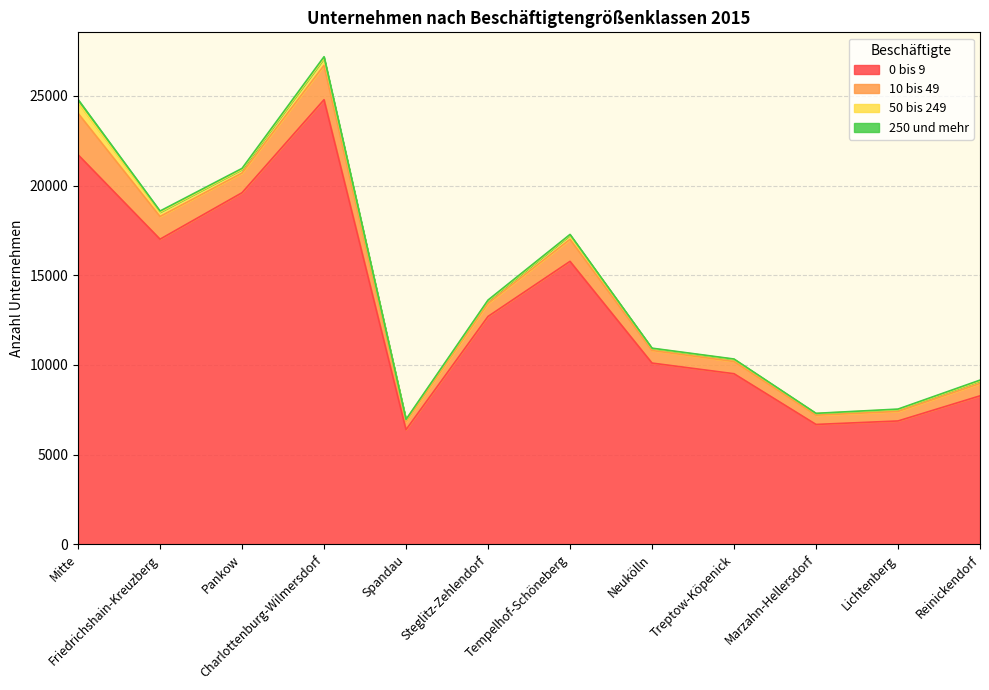

Between Mitte and Tempelhof-Schöneberg, which series saw the biggest shift?

0 bis 9